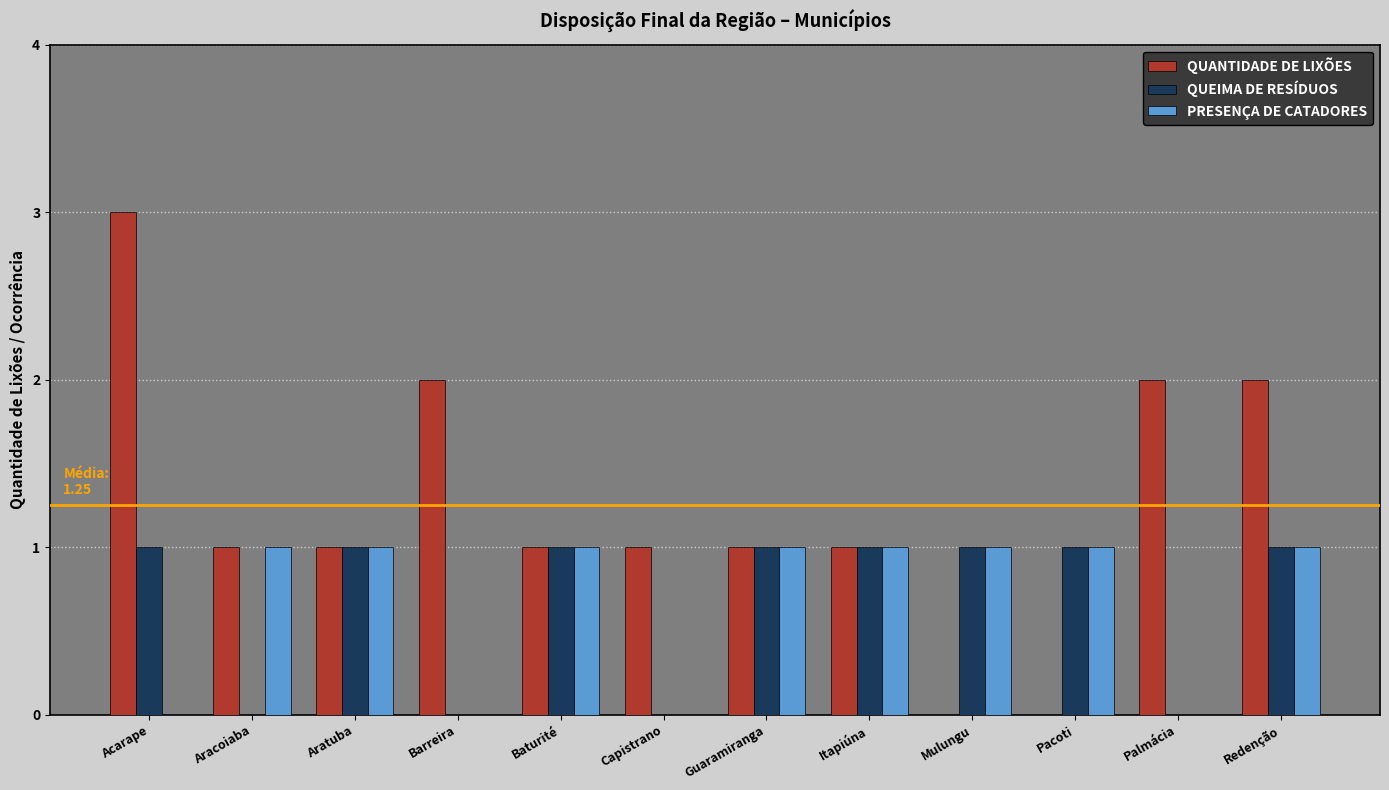

Which series has the largest total across all categories?

QUANTIDADE DE LIXÕES